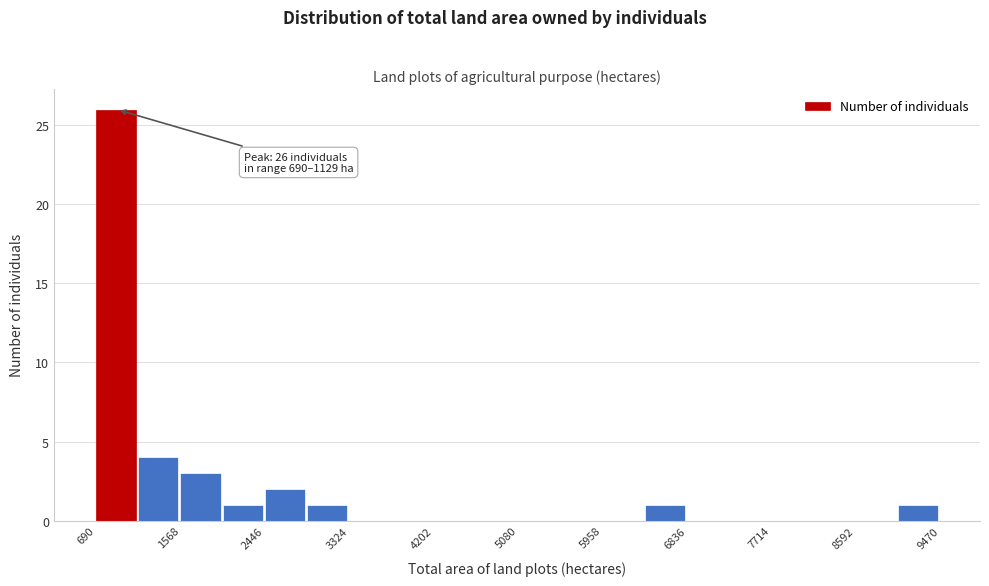

Over which range of the x-axis is the bar tallest?

700 to 1100